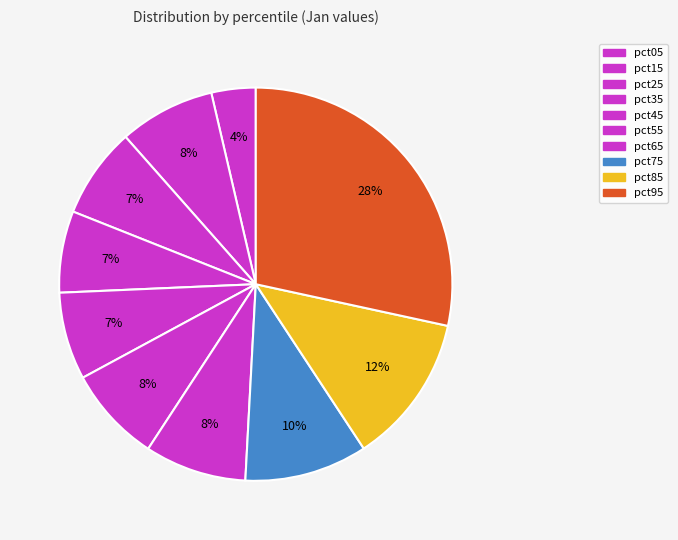

Rank the categories by value from lowest to highest.

pct05, pct35, pct45, pct25, pct15, pct55, pct65, pct75, pct85, pct95